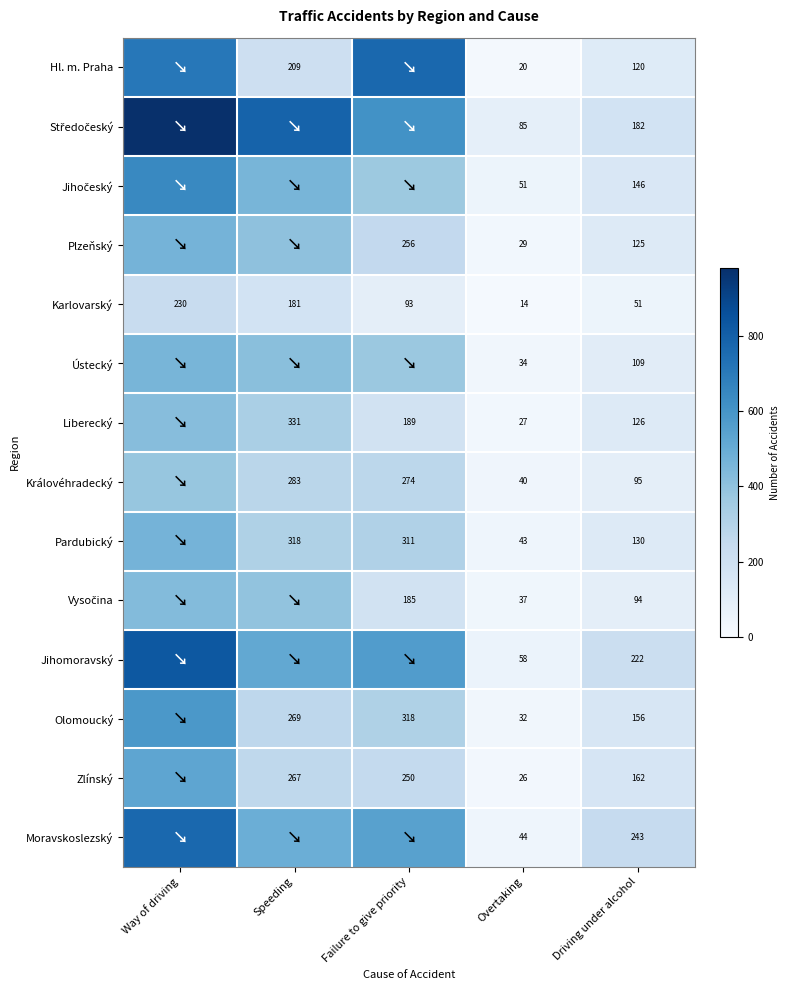

Which label corresponds to the smallest value in the chart?

Overtaking